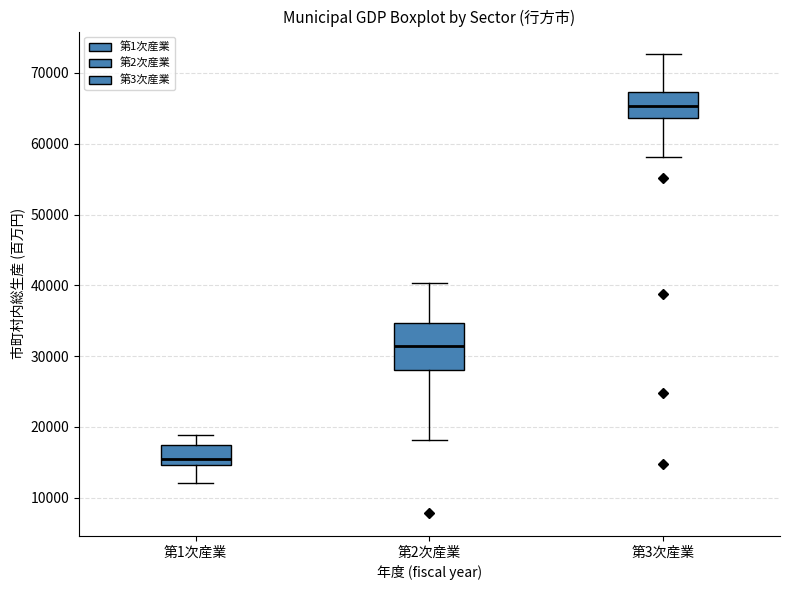

Which box's median line is the lowest?

第1次産業